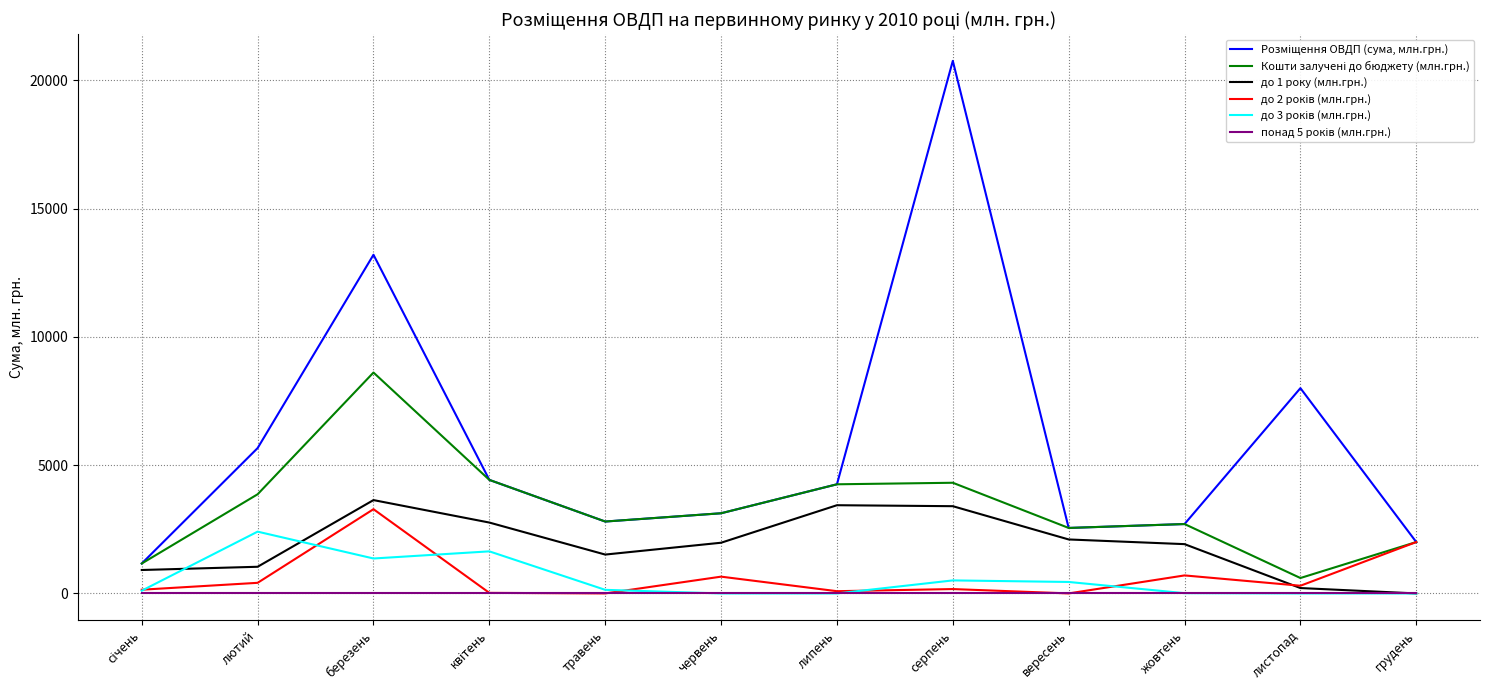

What is the maximum value shown in the chart?

20756.5